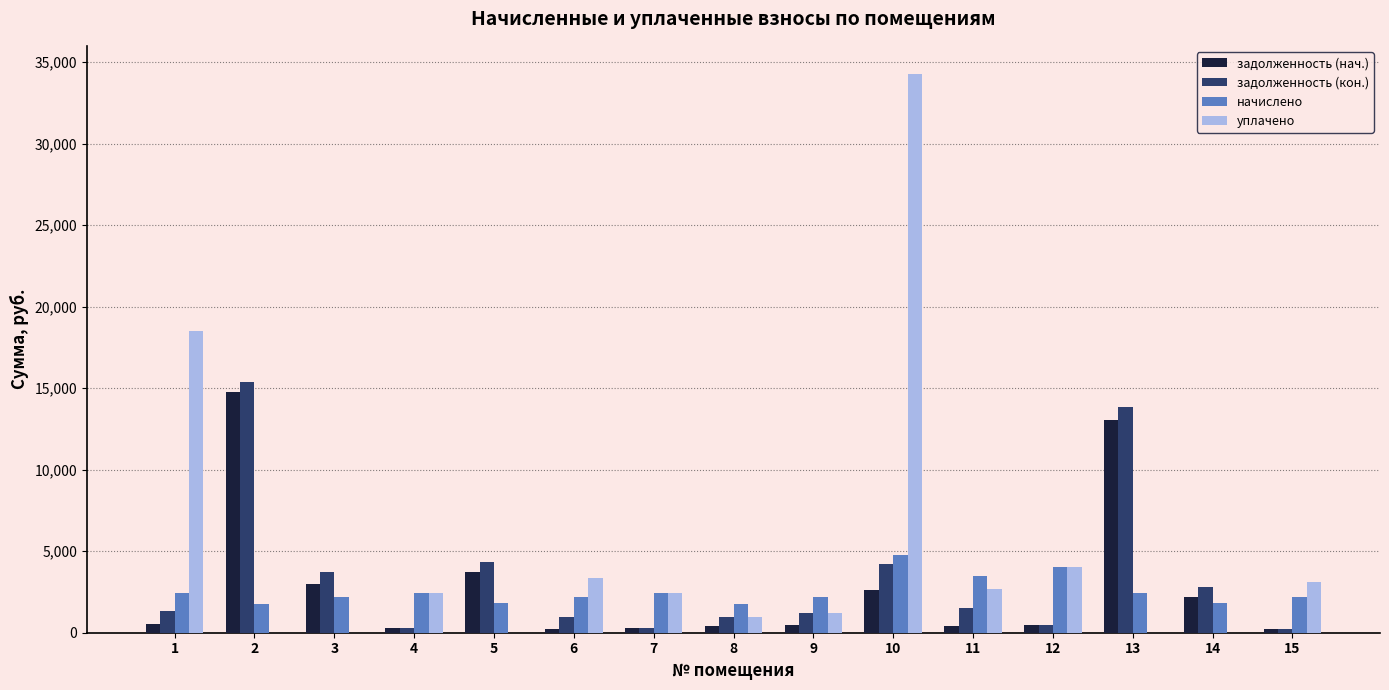

What are all the series names shown in the legend?

задолженность (нач.), задолженность (кон.), начислено, уплачено